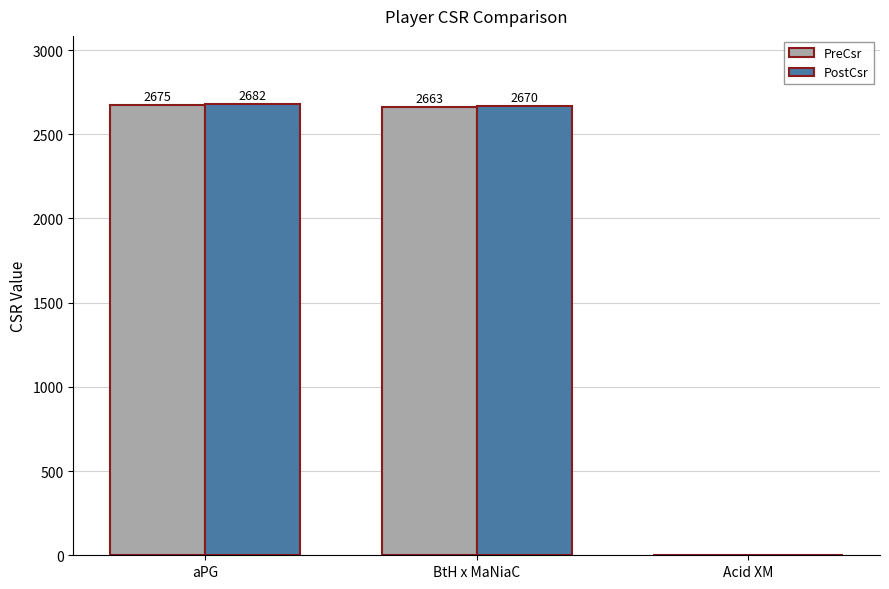

Which label corresponds to the largest value in the chart?

aPG